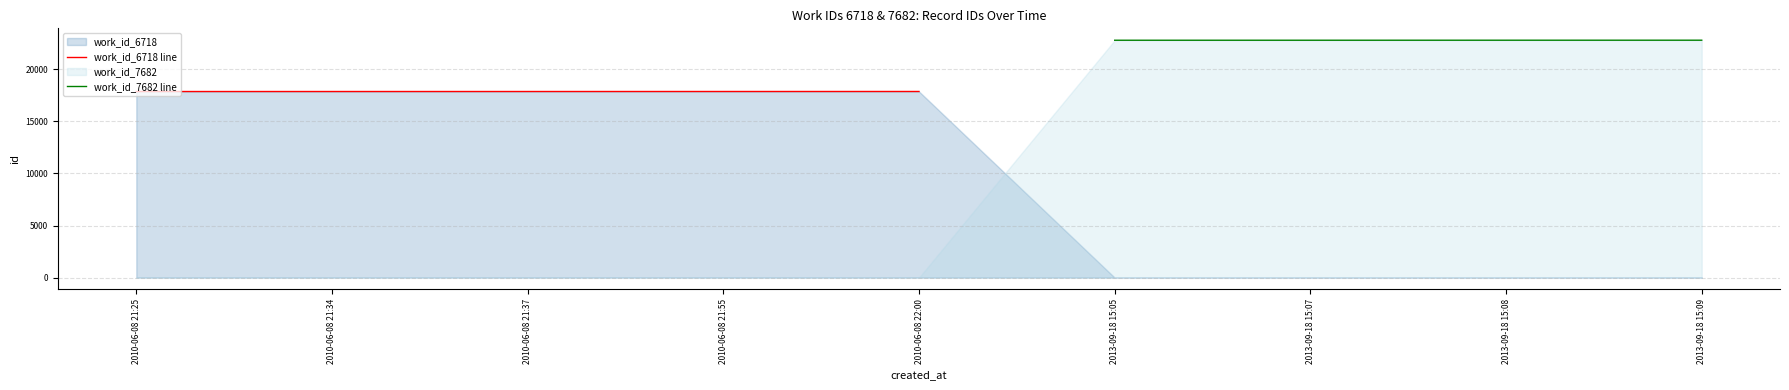

What value does the work_id_6718 line series have at 2010-06-08 22:00?

17878.0